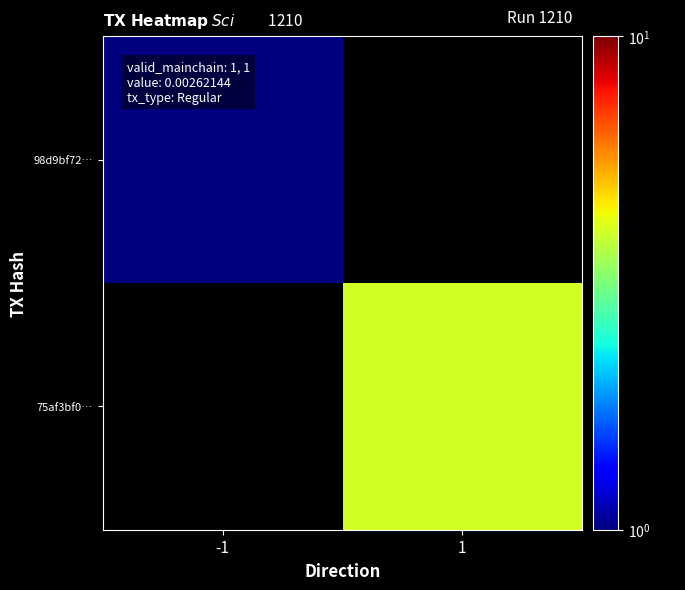

True or false: 98d9bf72… has a value of 1.5 at -1.

False